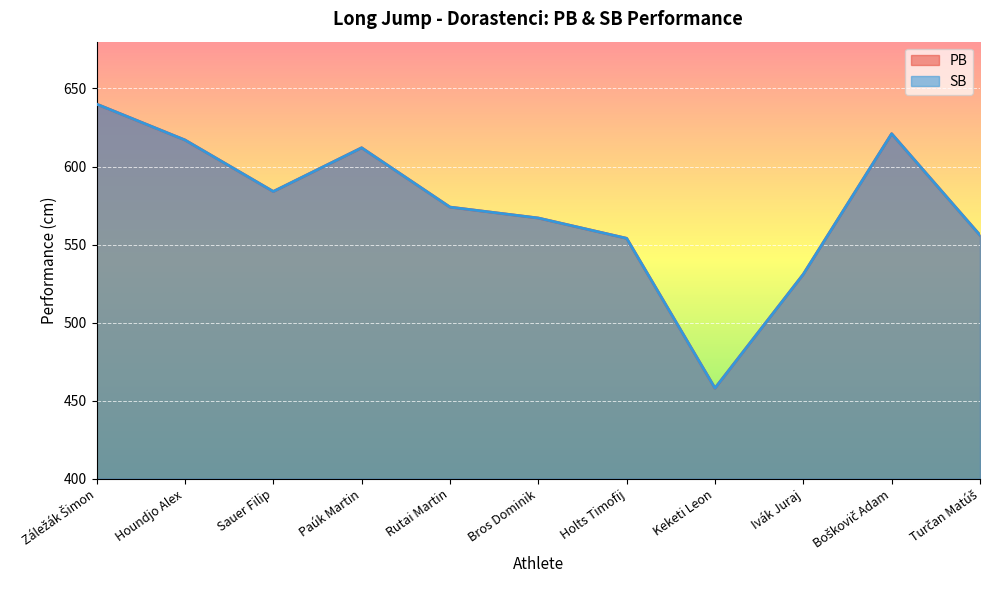

At which label does SB first exceed 574?

Záležák Šimon